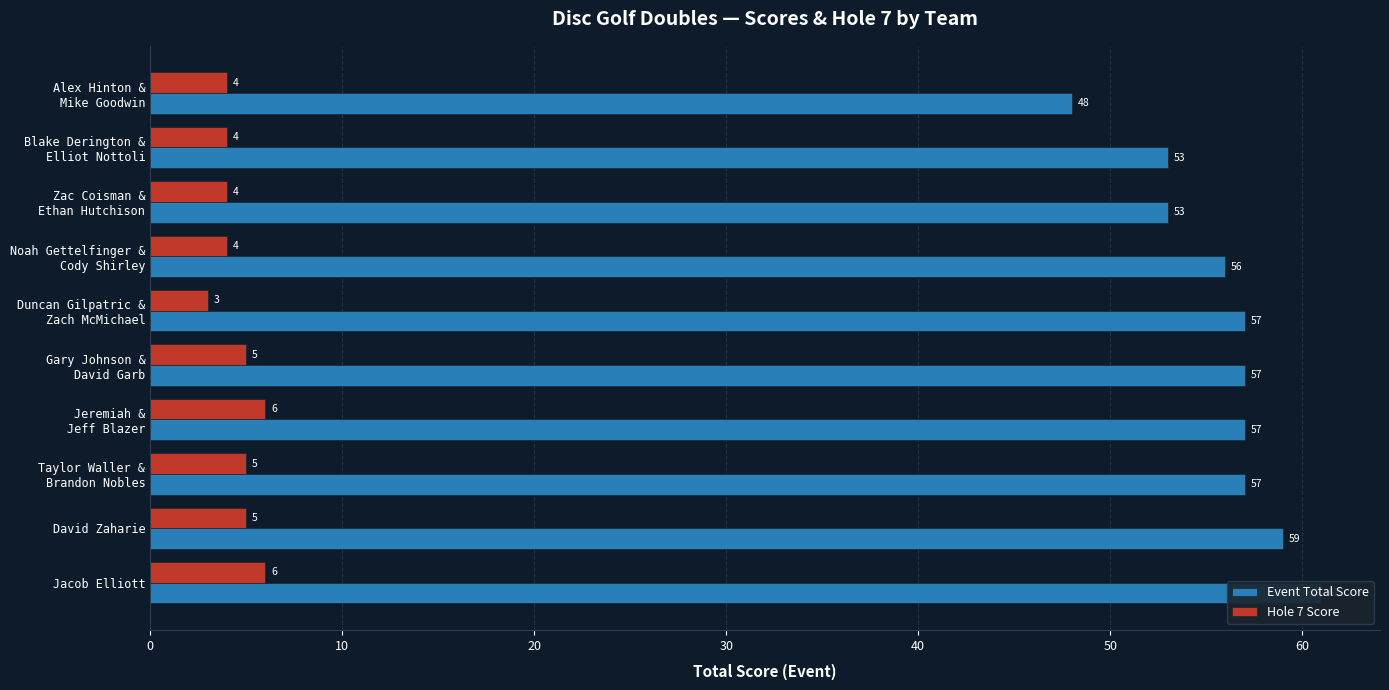

Which series changed the most between Taylor Waller & Brandon Nobles and David Zaharie?

Event Total Score